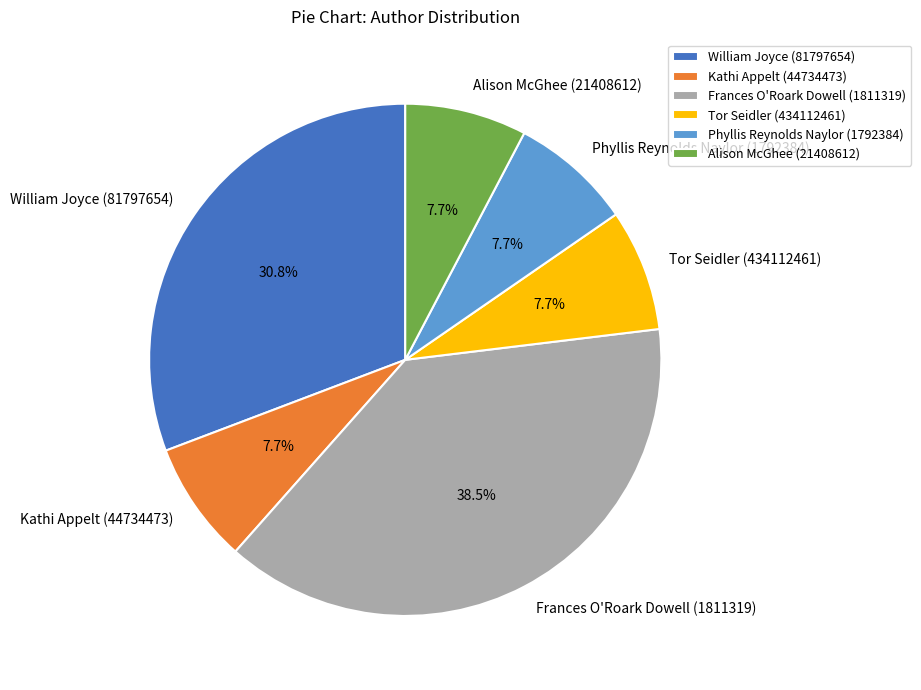

Which has a higher value, William Joyce (81797654) or Tor Seidler (434112461)?

William Joyce (81797654)